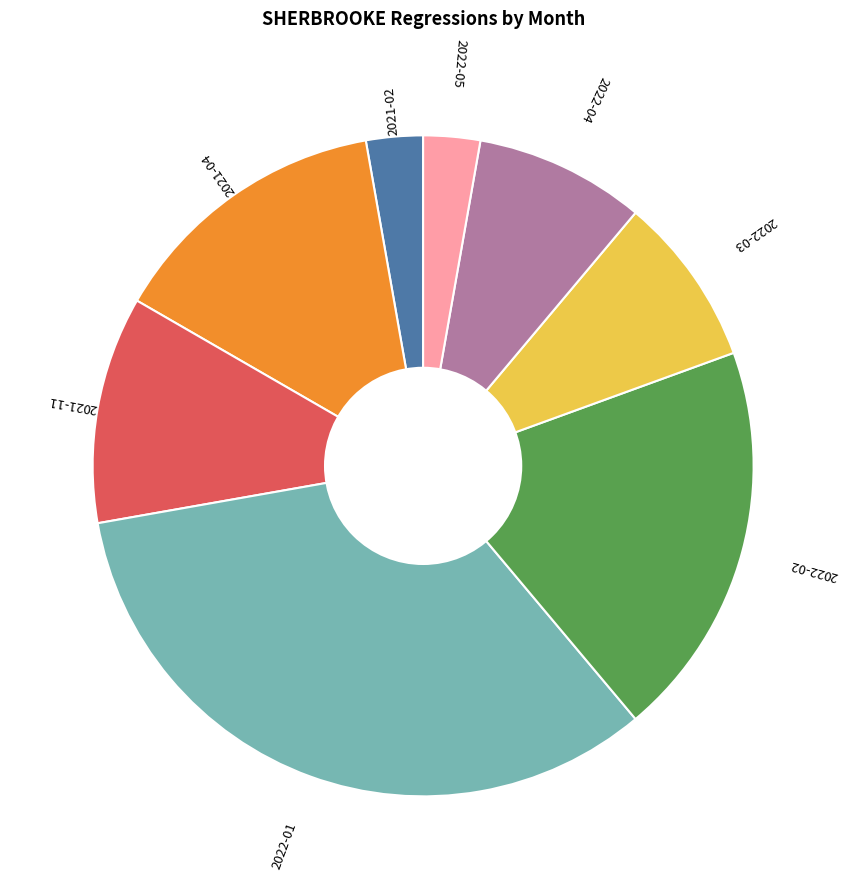

Is it true that 2021-02 is 3% of the pie?

True